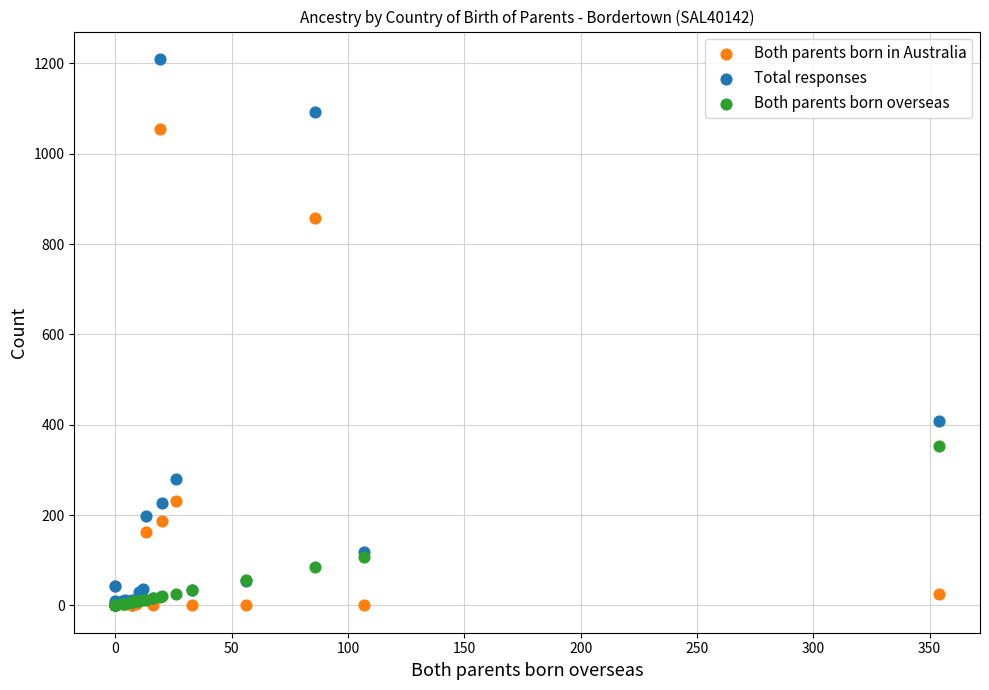

In the Total responses series, what Y value is closest to 605?

409